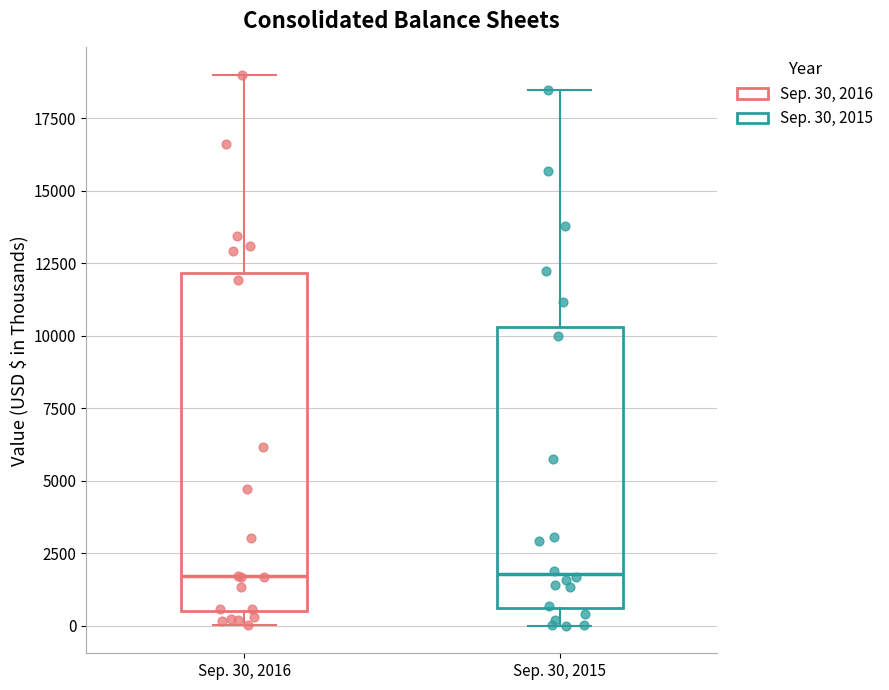

Where does the upper whisker of the box for Sep. 30, 2015 end on the y-axis? The values are not printed on the chart, so give them approximately, as read against the axis.

18500